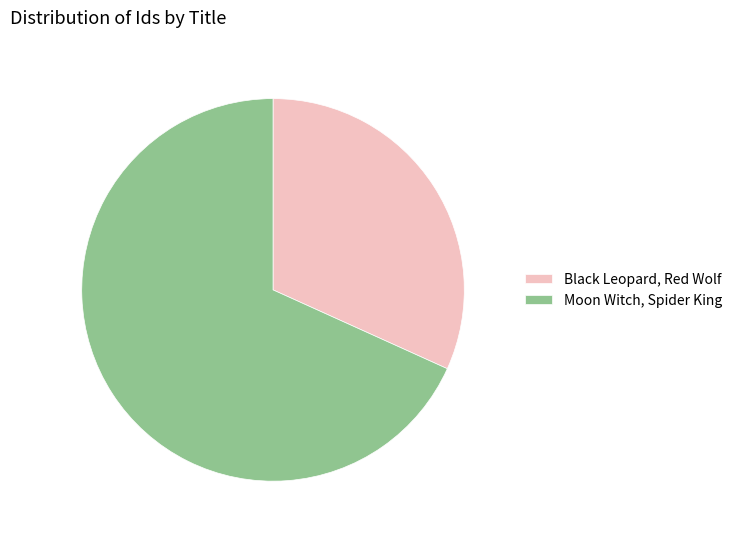

Which category has the smallest portion of the pie?

Black Leopard, Red Wolf